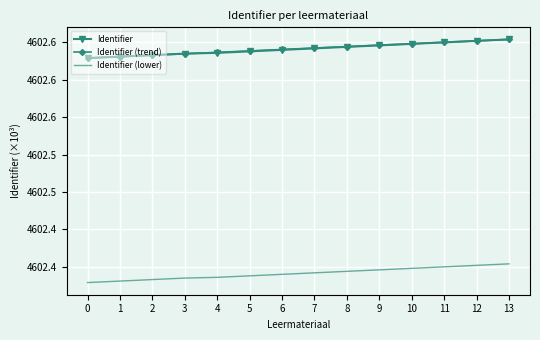

What is the sum of all Identifier (lower) values?

64432.8